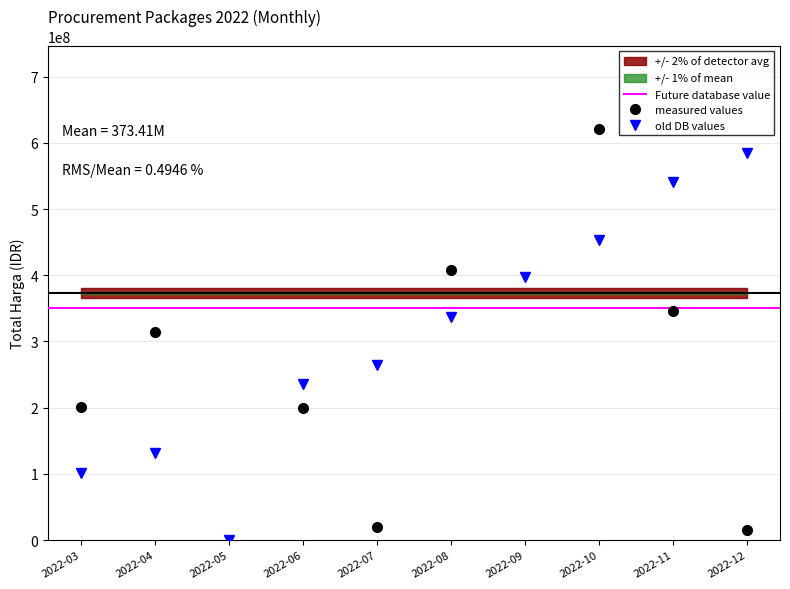

Is it true that the value at 2022-11 is 541330433.3?

True